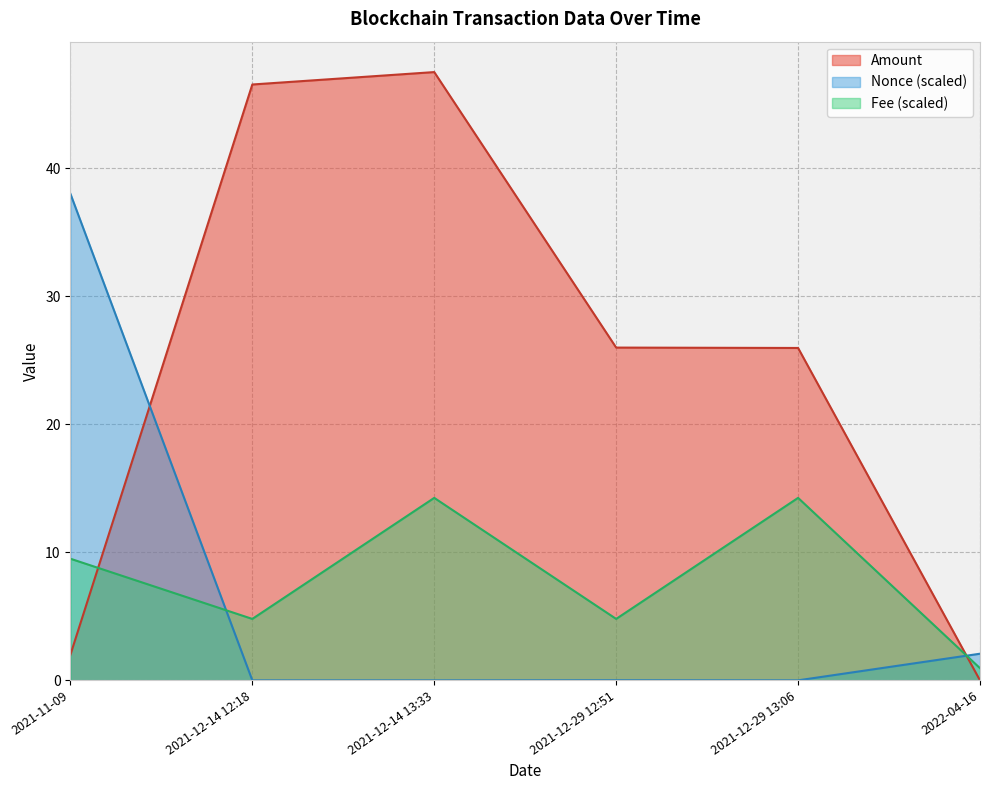

Which series has the largest total across all categories?

Amount